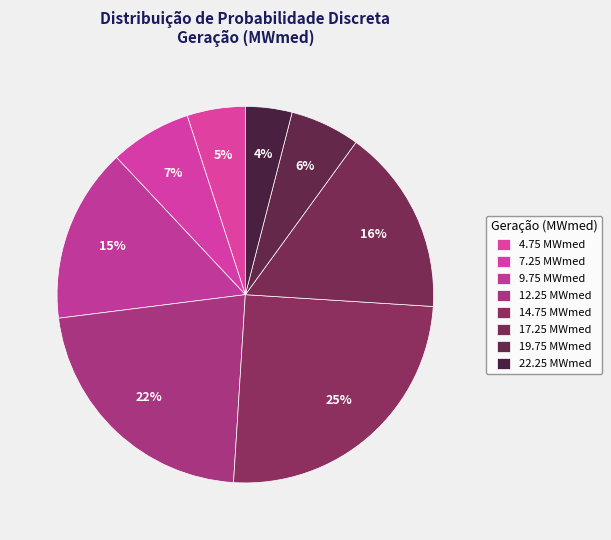

Which category has the smallest portion of the pie?

22.25